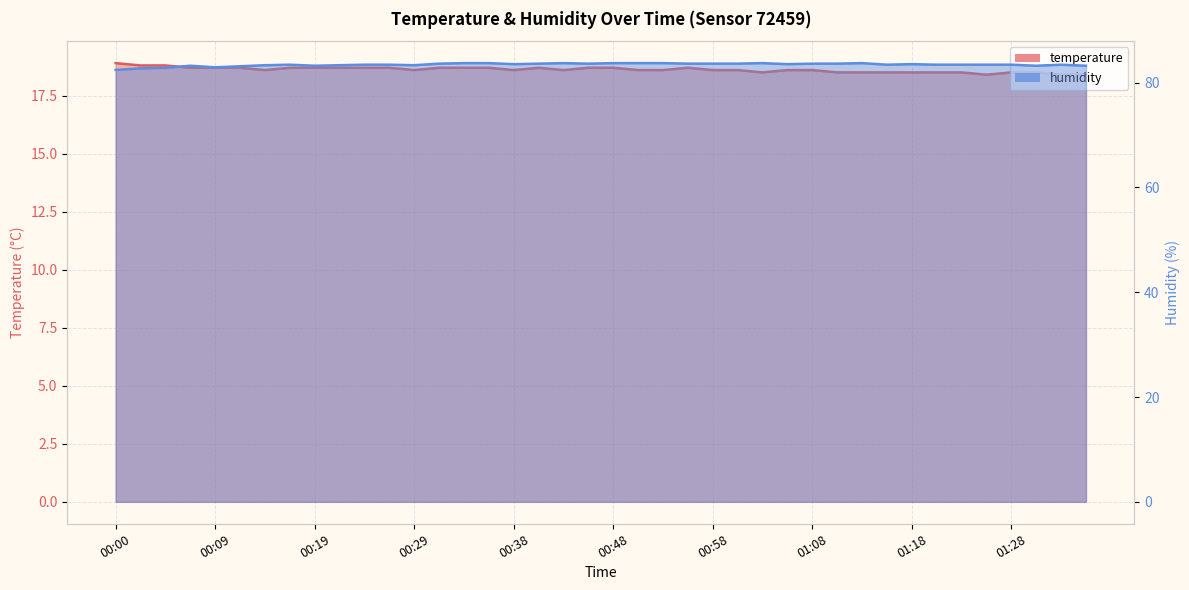

What is the total value across all series at 01:23?

101.9